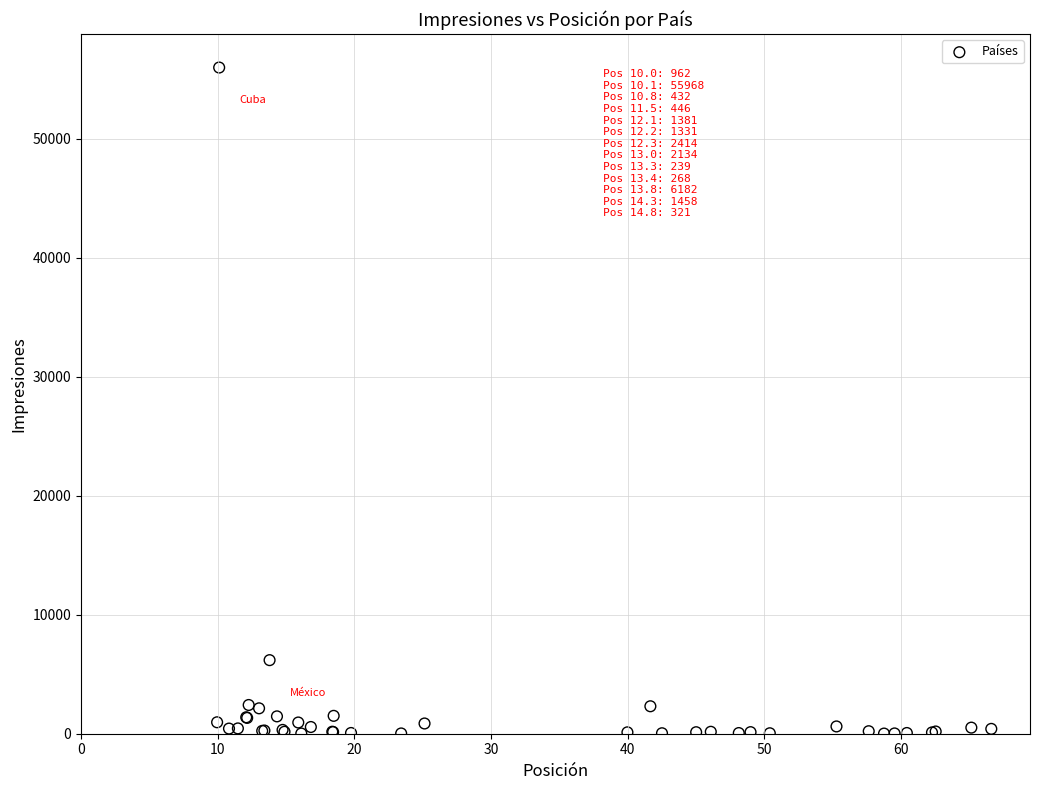

What Y value in the scatter plot is closest to 27990?

6182